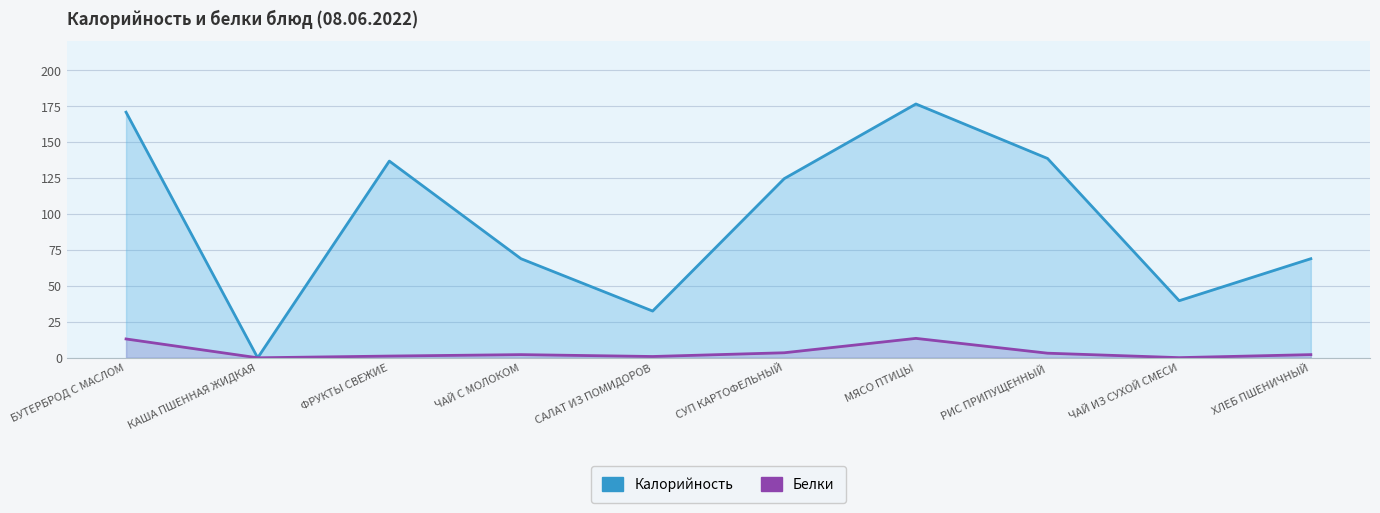

What is the sum of all Калорийность values?

957.3